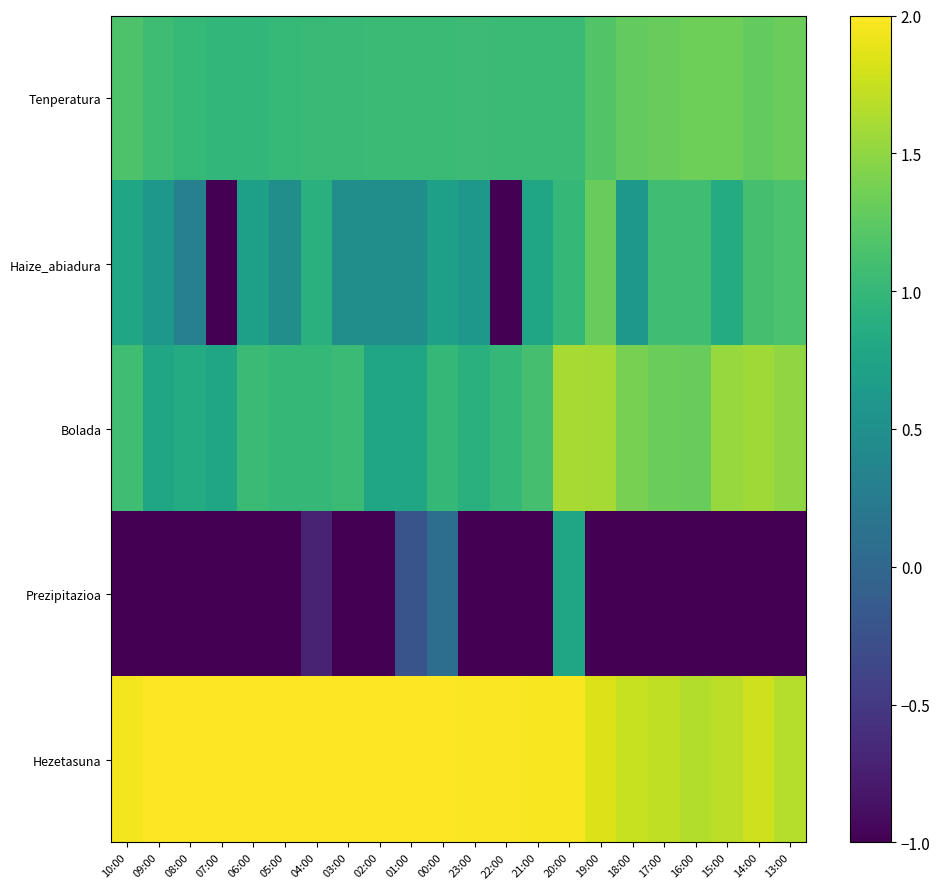

Read the Prezipitazioa value at 14:00.

-1.0